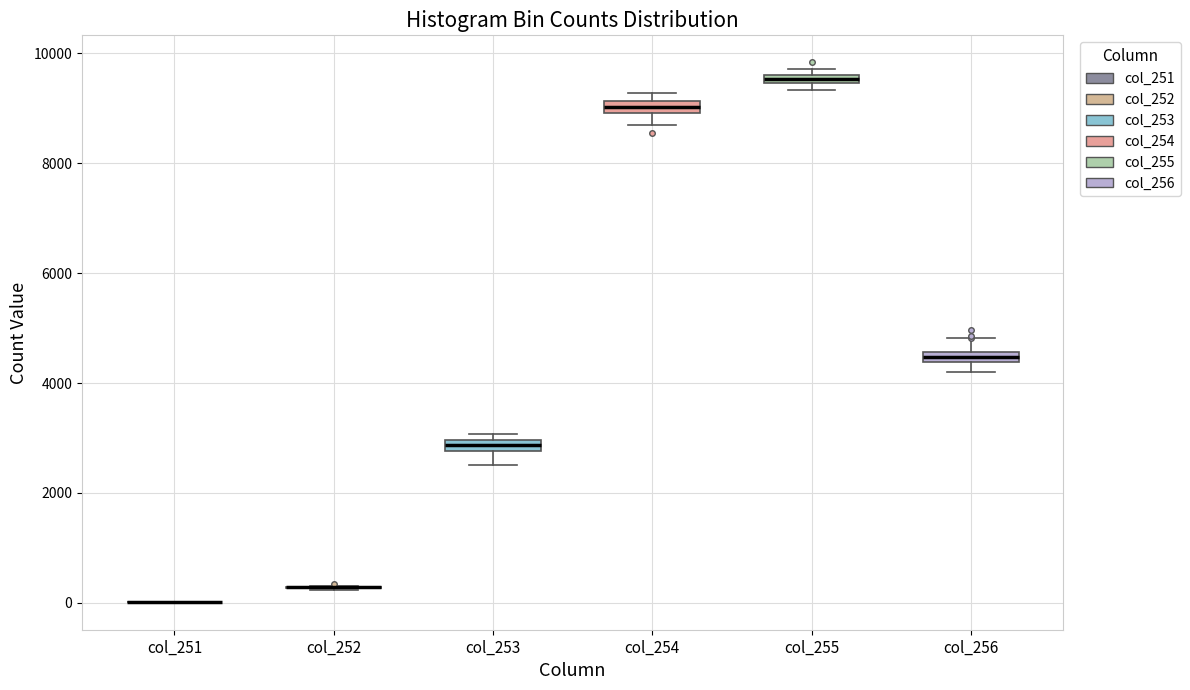

Where is the lower edge of the box for col_255 on the y-axis? The values are not printed on the chart, so give them approximately, as read against the axis.

9400